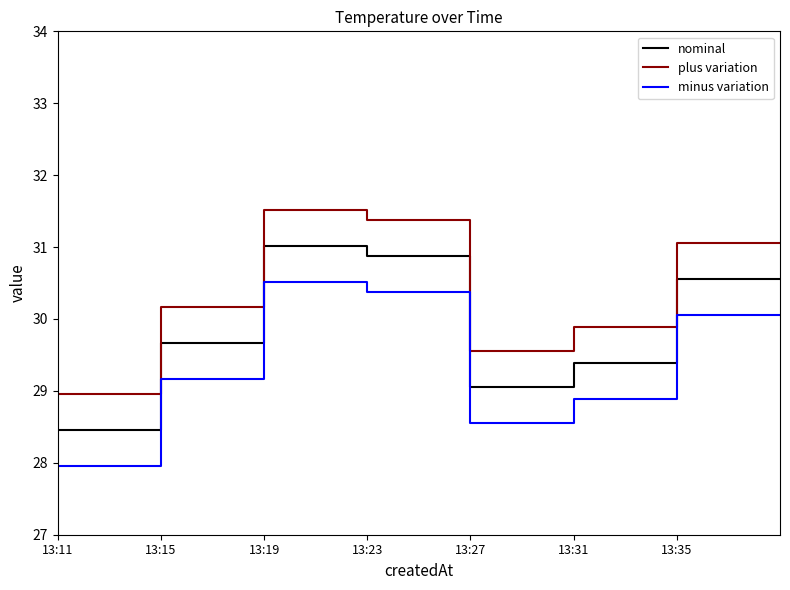

Reading right to left, transcribe all the data shown in this chart.

nominal: 30.6	30.6	29.4	29.1	30.9	31.0	29.7	28.5
plus variation: 31.1	31.1	29.9	29.6	31.4	31.5	30.2	29.0
minus variation: 30.1	30.1	28.9	28.6	30.4	30.5	29.2	28.0